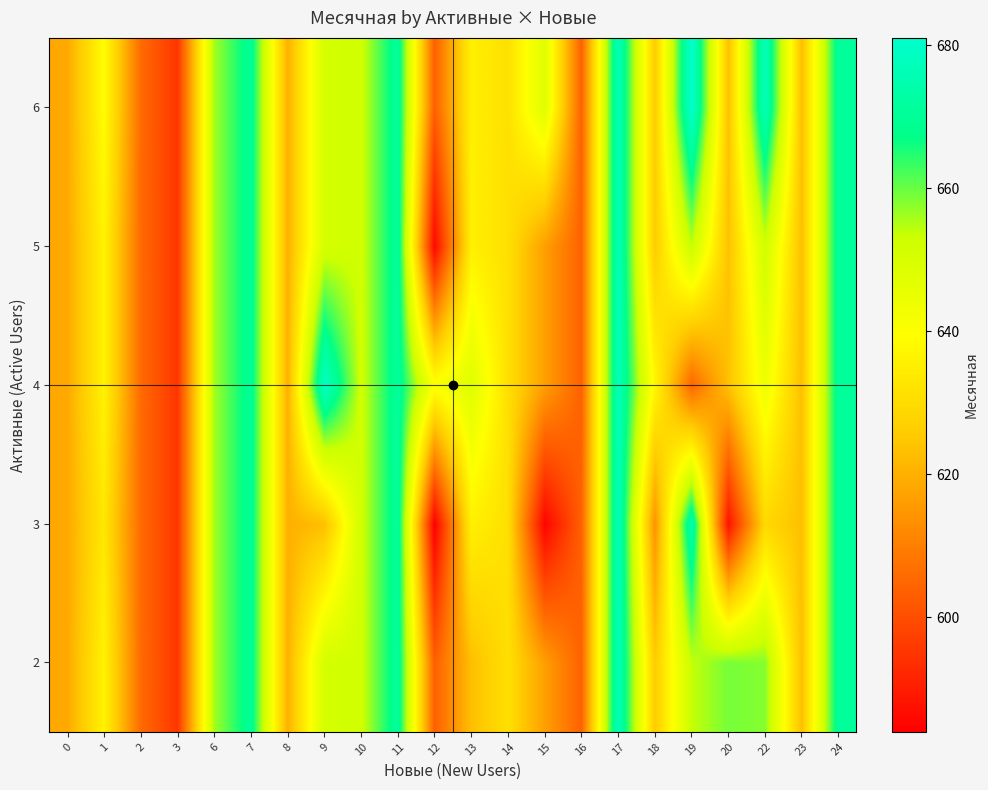

Reading right to left, extract all data points from this chart.

2: 24=671.0	23=623.0	22=658.0	20=659.0	19=653.7	18=625.8	17=677.0	16=604.0	15=616.5	14=631.0	13=623.0	12=603.5	11=671.0	10=652.0	9=651.0	8=620.0	7=670.0	6=656.0	3=595.0	2=606.0	1=636.0	0=618.5
3: 24=671.0	23=623.0	22=629.0	20=588.0	19=675.0	18=614.0	17=677.0	16=604.0	15=585.0	14=631.0	13=635.5	12=584.0	11=671.0	10=652.0	9=623.0	8=620.0	7=670.0	6=656.0	3=595.0	2=606.0	1=633.0	0=618.5
4: 24=671.0	23=623.0	22=644.0	20=623.5	19=605.0	18=637.5	17=677.0	16=604.0	15=616.5	14=631.0	13=648.0	12=640.5	11=671.0	10=652.0	9=679.0	8=620.0	7=670.0	6=656.0	3=595.0	2=606.0	1=636.0	0=618.5
5: 24=671.0	23=623.0	22=652.0	20=623.5	19=653.7	18=625.8	17=677.0	16=604.0	15=616.5	14=631.0	13=635.5	12=586.0	11=671.0	10=652.0	9=651.0	8=620.0	7=670.0	6=656.0	3=595.0	2=606.0	1=636.0	0=618.5
6: 24=671.0	23=623.0	22=677.0	20=623.5	19=681.0	18=625.8	17=677.0	16=604.0	15=648.0	14=631.0	13=635.5	12=603.5	11=671.0	10=652.0	9=651.0	8=620.0	7=670.0	6=656.0	3=595.0	2=606.0	1=639.0	0=618.5